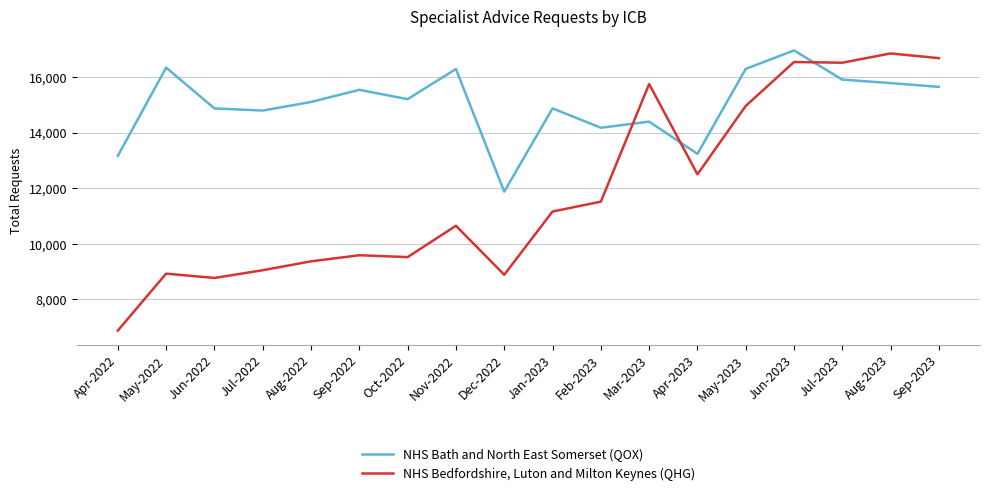

How many values in the NHS Bath and North East Somerset (QOX) series are below 15201?

9